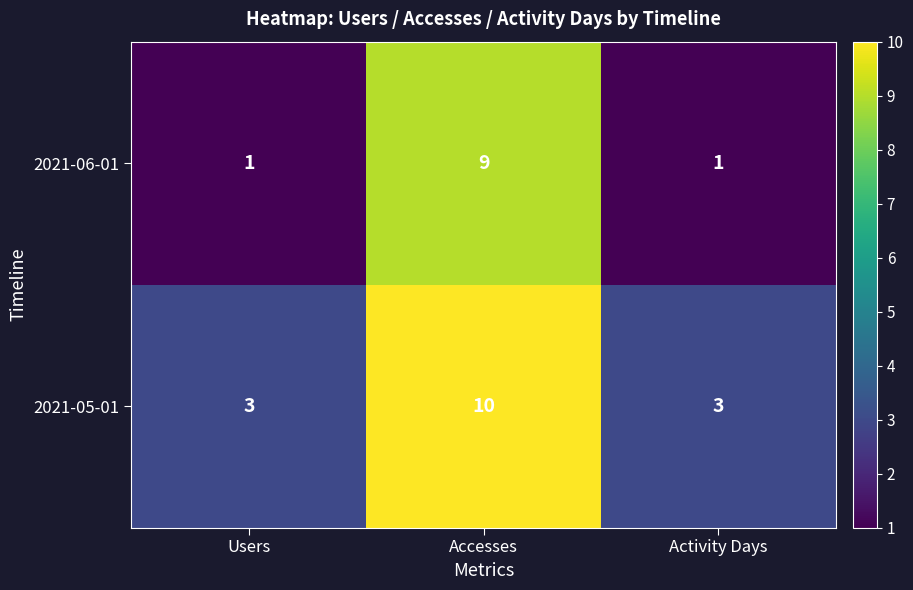

At how many categories does at least one series exceed 5?

1